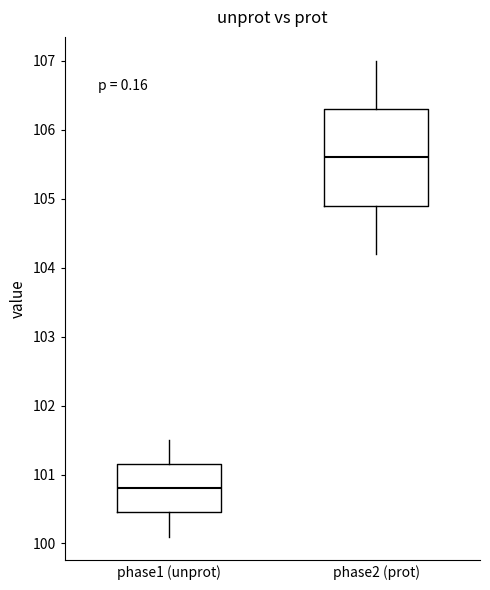

Reading left to right, transcribe this box plot: for each box, give where its median line is, the range the box spans, and where its two whiskers end, as read against the y-axis. The values are not printed on the chart, so give them approximately, as read against the axis.

phase1 (unprot): median 100.8, box 100.5 to 101.2, whiskers 100.1 to 101.5
phase2 (prot): median 105.6, box 104.9 to 106.3, whiskers 104.2 to 107.0